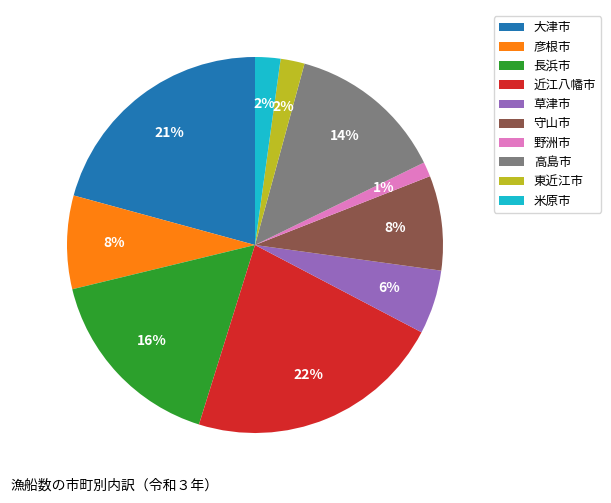

To the nearest percent, what percentage of the pie is 草津市?

6%